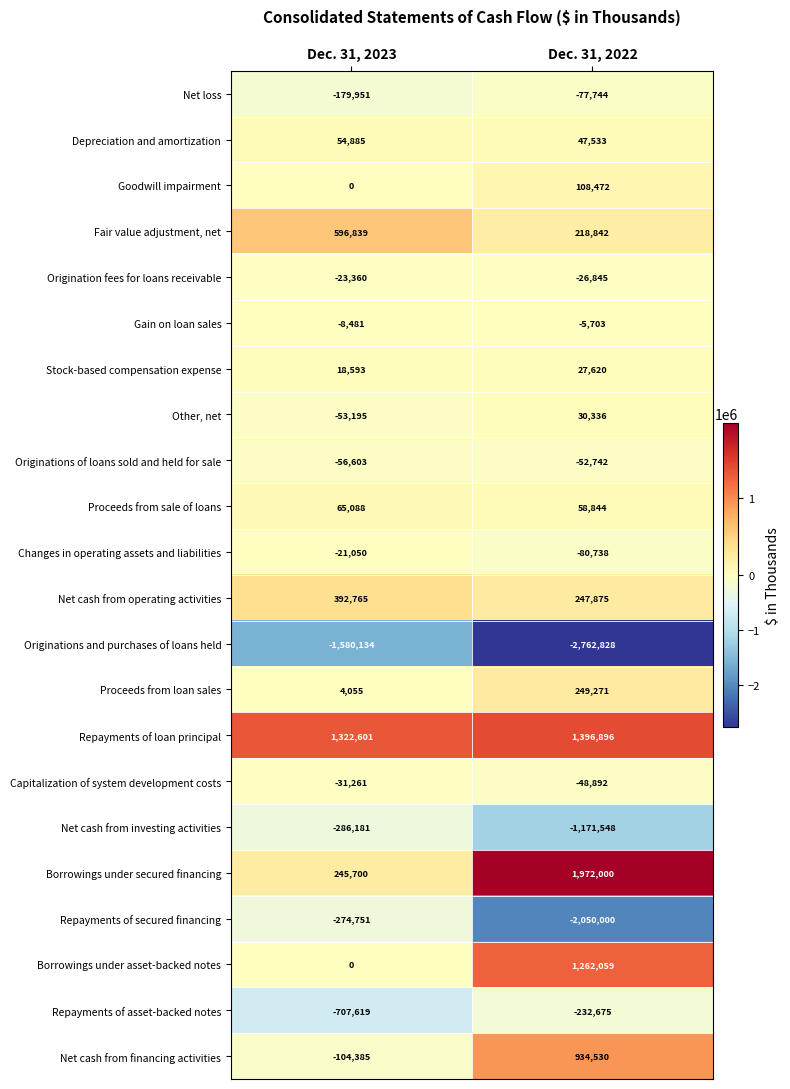

What is the sum of all Proceeds from sale of loans values?

123932